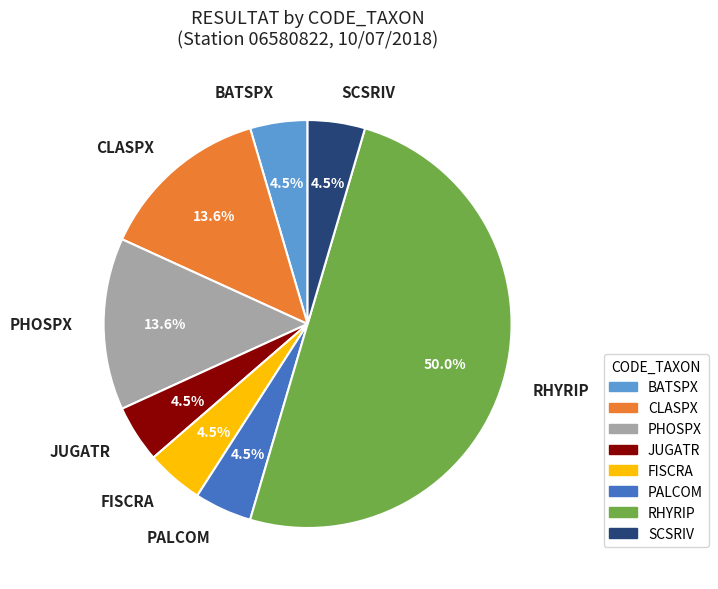

Which category has the biggest portion of the pie?

RHYRIP